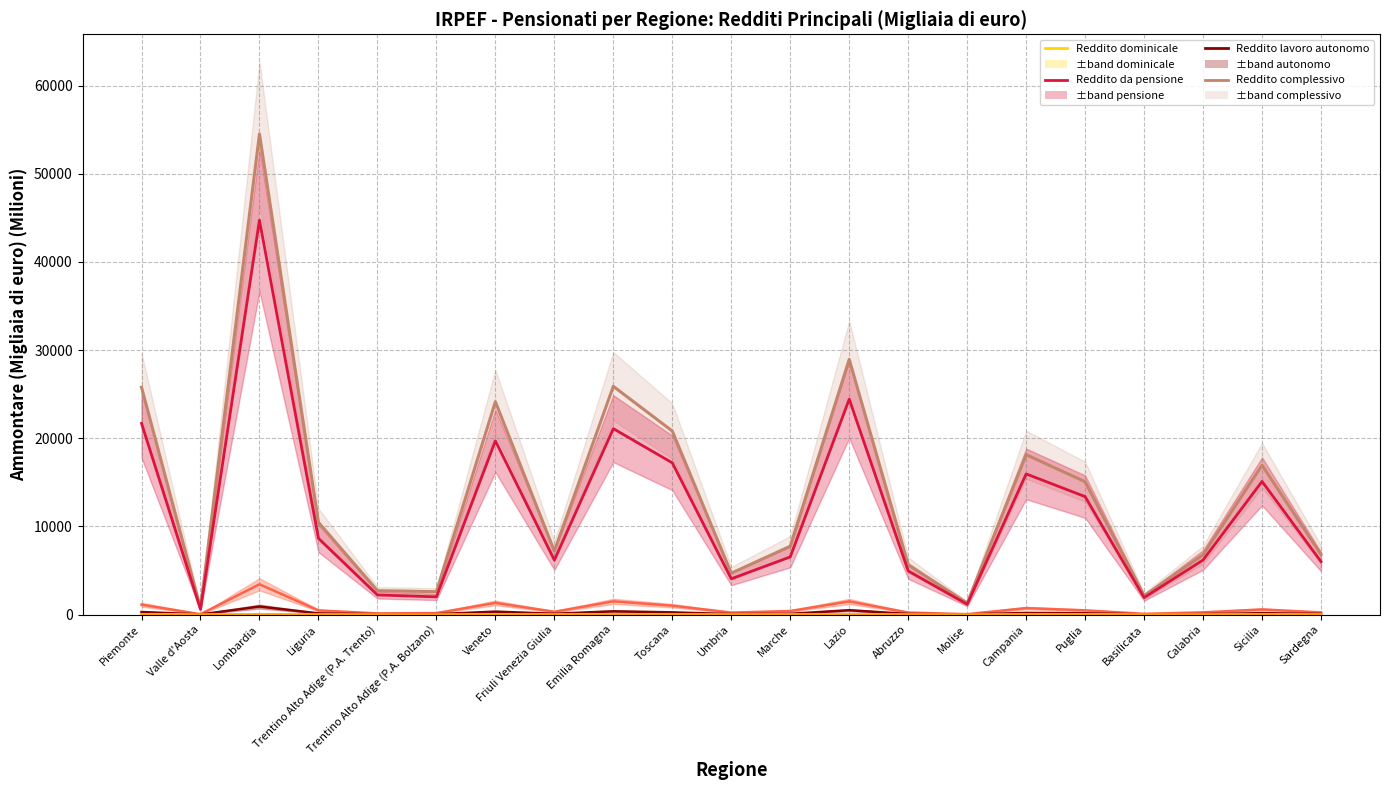

True or false: Reddito da lavoro autonomo line has a value of 129.8 at Liguria.

True